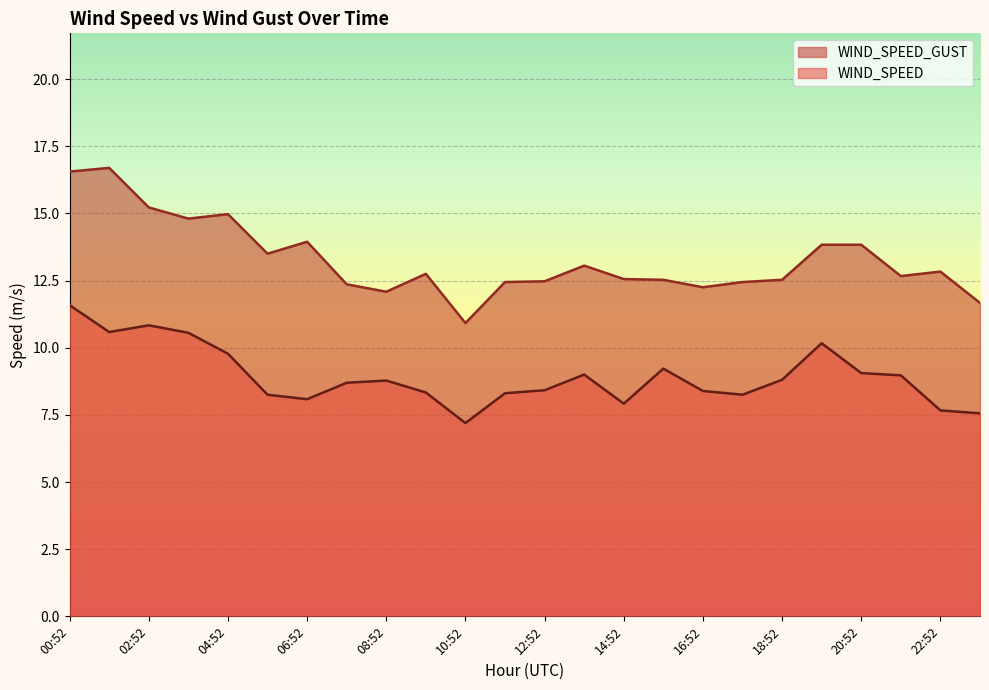

What is the label of the 1st point from the left?

00:52